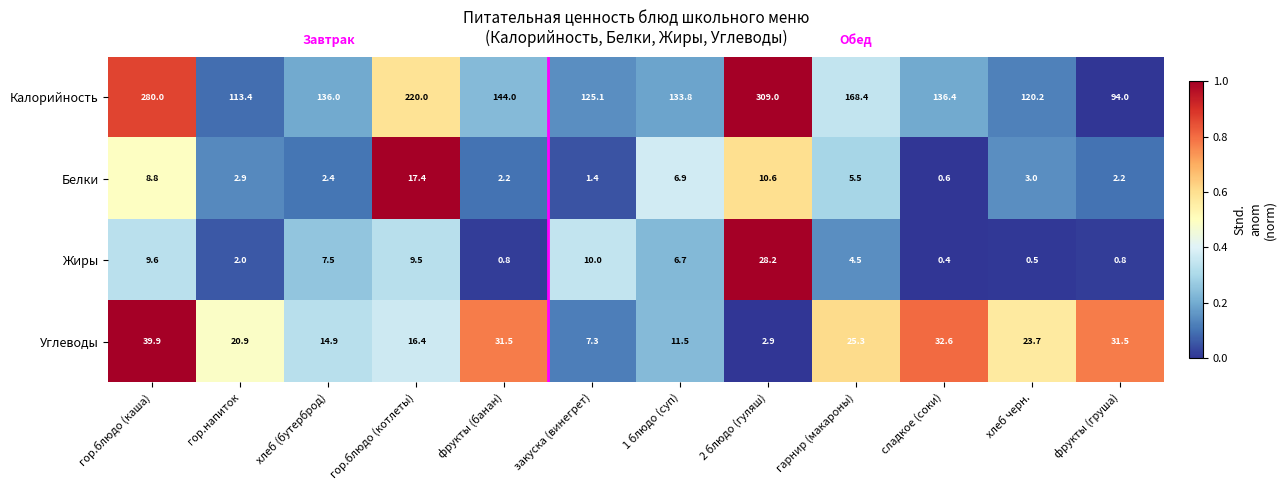

What is the difference between the Углеводы values at 1 блюдо (суп) and гор.напиток?

9.4